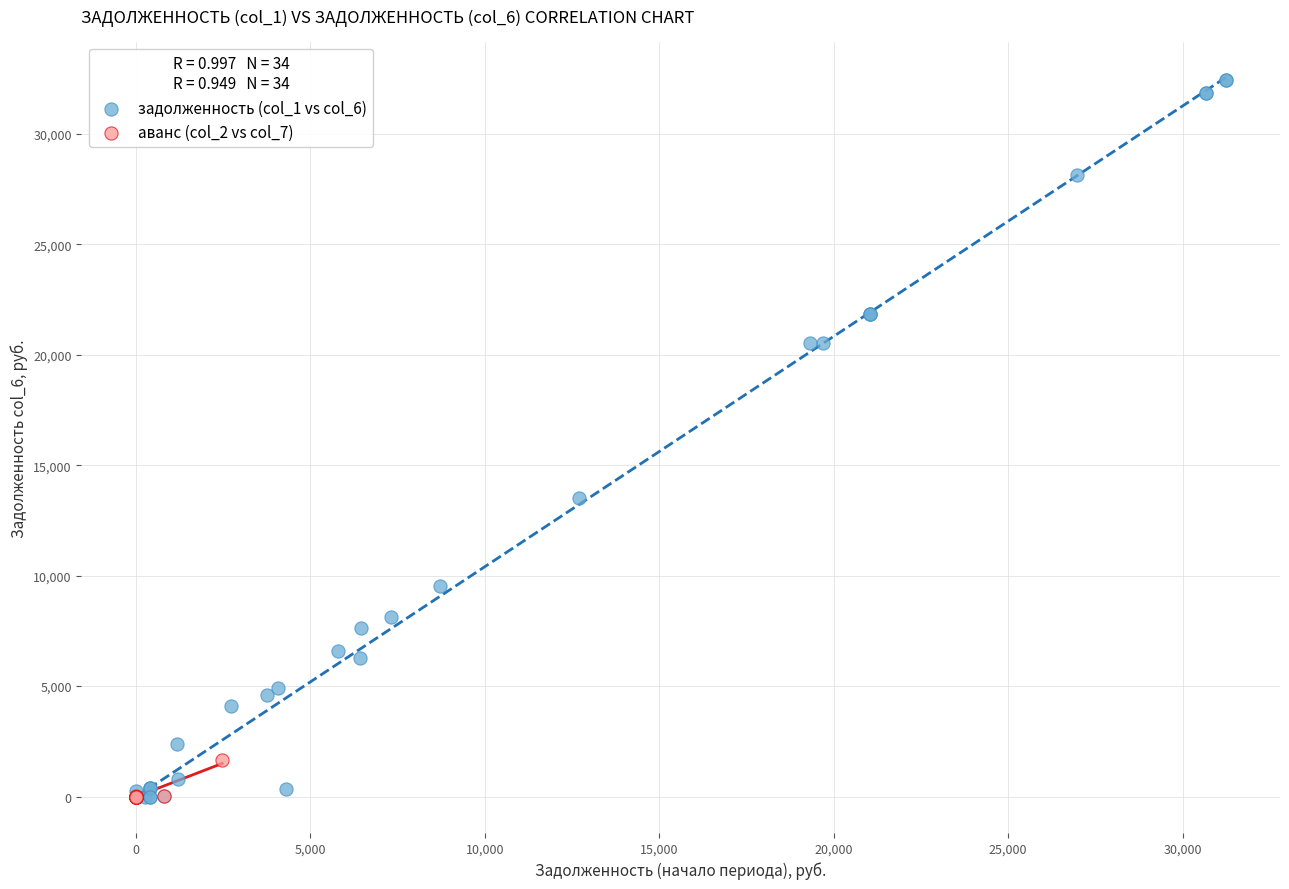

Which series has the widest spread of Y values?

задолженность (col_1 vs col_6)